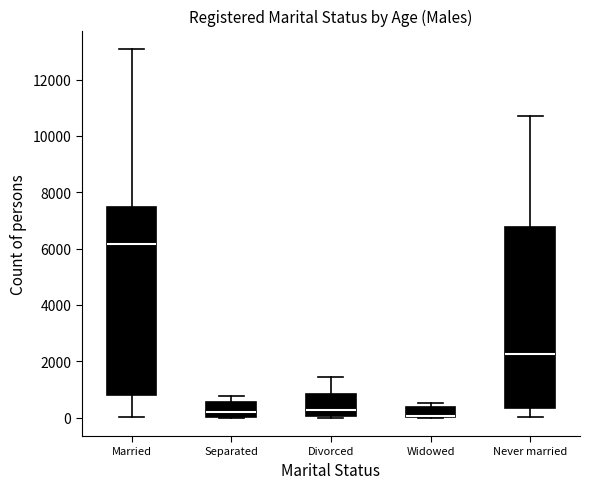

Reading left to right, read every box against the y-axis: the position of its median line, the range the box covers, and the ends of its whiskers. The values are not printed on the chart, so give them approximately, as read against the axis.

Married: median 6200, box 800 to 7400, whiskers 0 to 13000
Separated: median 200, box 0 to 600, whiskers 0 to 800
Divorced: median 200, box 0 to 800, whiskers 0 to 1400
Widowed: median 0 (just above the box's lower edge), box 0 to 400, whiskers 0 to 600
Never married: median 2200, box 400 to 6800, whiskers 0 to 10800